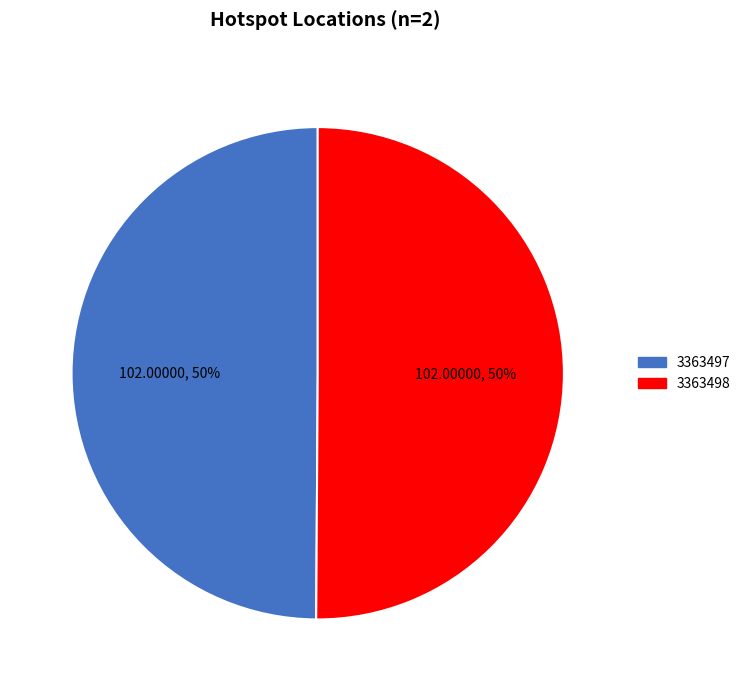

Count the number of slices in the pie.

2